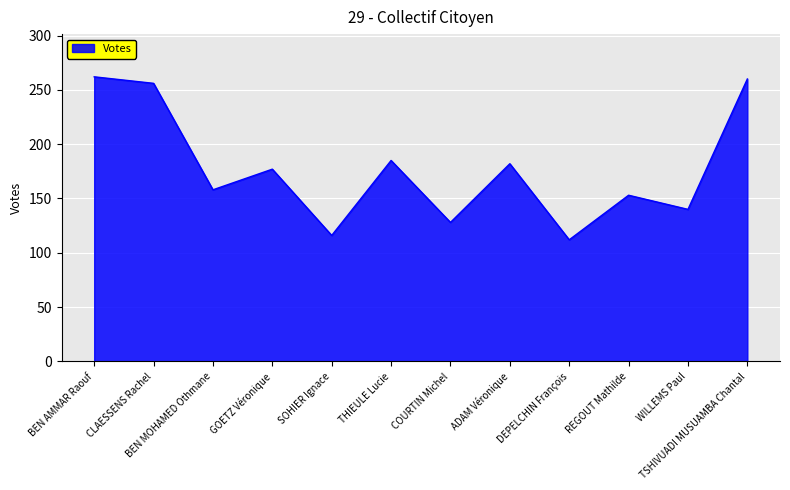

What is the minimum value shown in the chart?

112